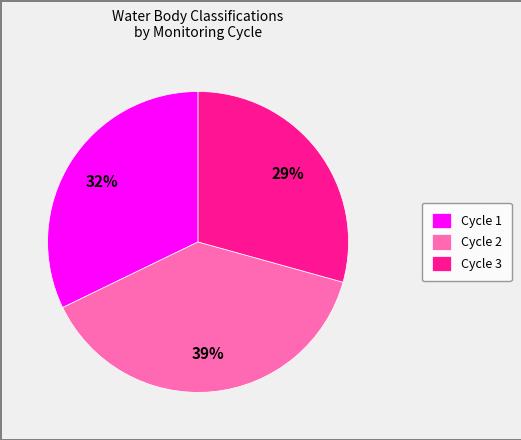

What is the largest slice in the pie chart?

Cycle 2